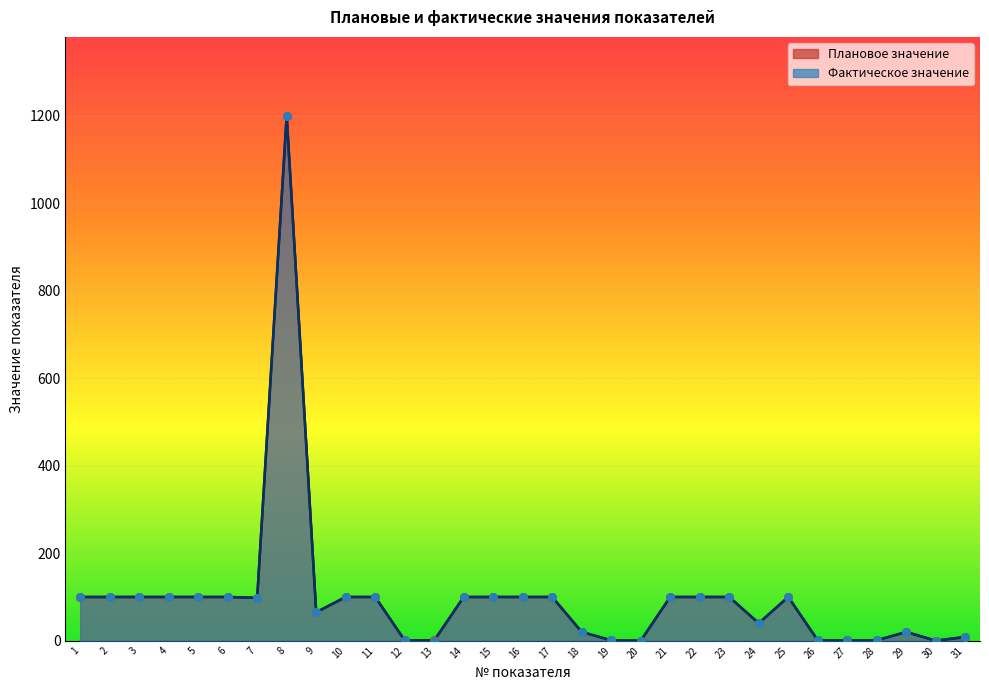

Which series reaches the maximum Y coordinate?

Плановое значение